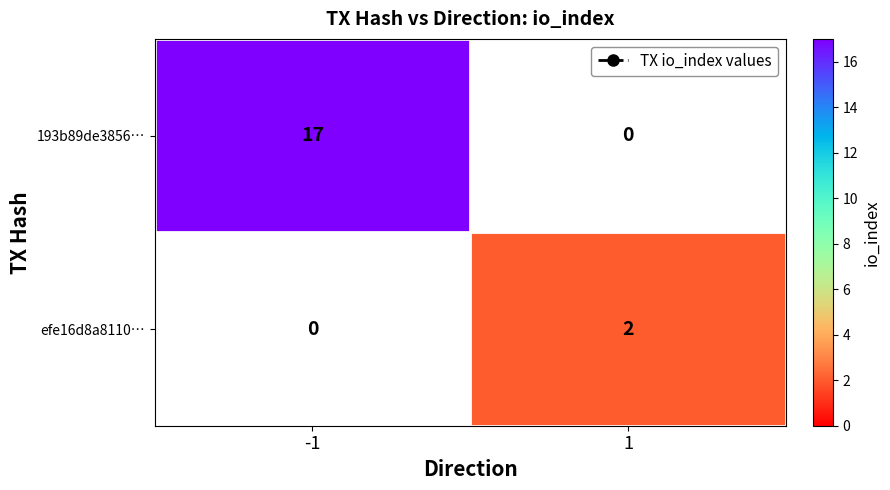

Which series has the largest total across all categories?

193b89de3856…